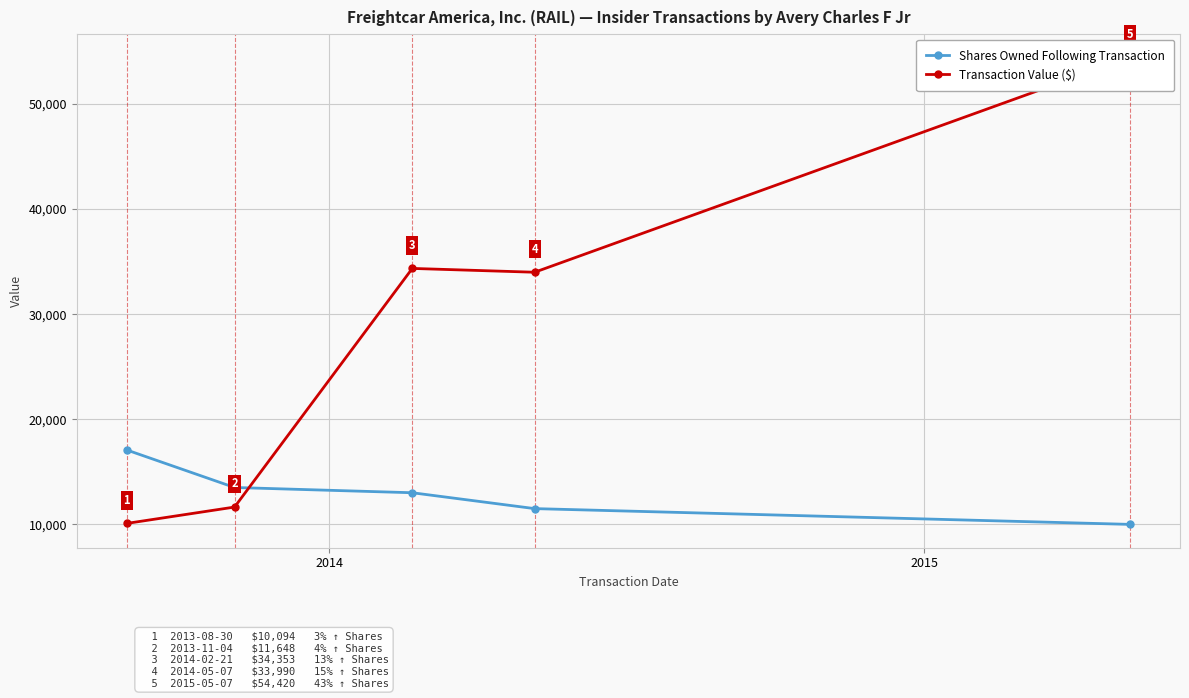

Reading left to right, extract all data points from this chart.

Shares Owned Following Transaction: 17073	13510	13010	11500	10000
Transaction Value ($): 10094	11648	34353	33990	54420